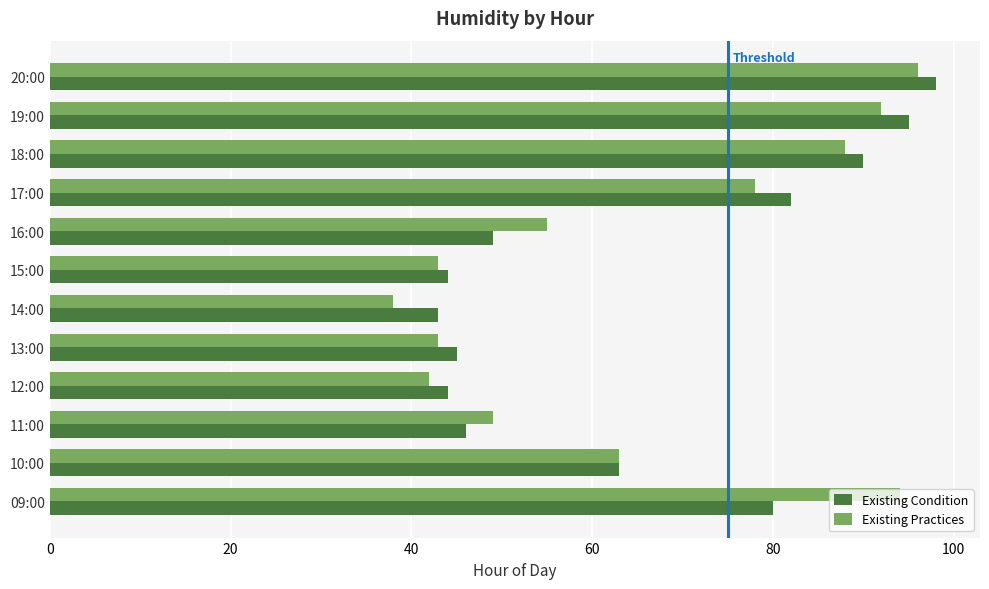

What is the sum of all Existing Practices values?

781